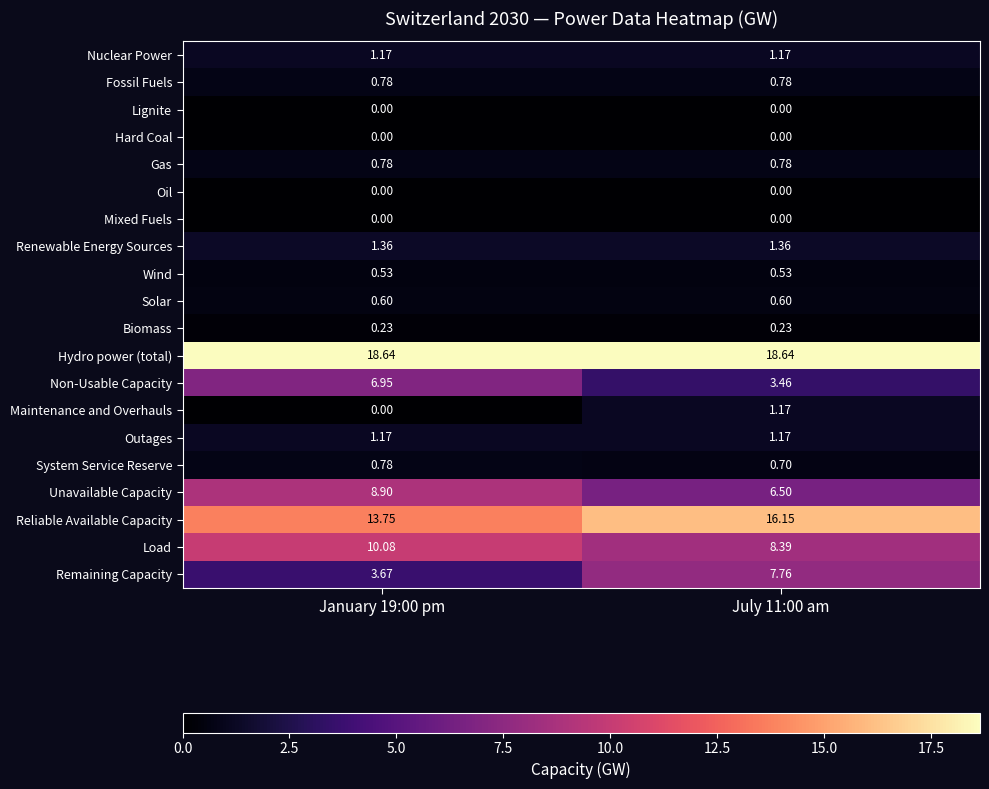

Which series has the largest total across all categories?

Hydro power (total)